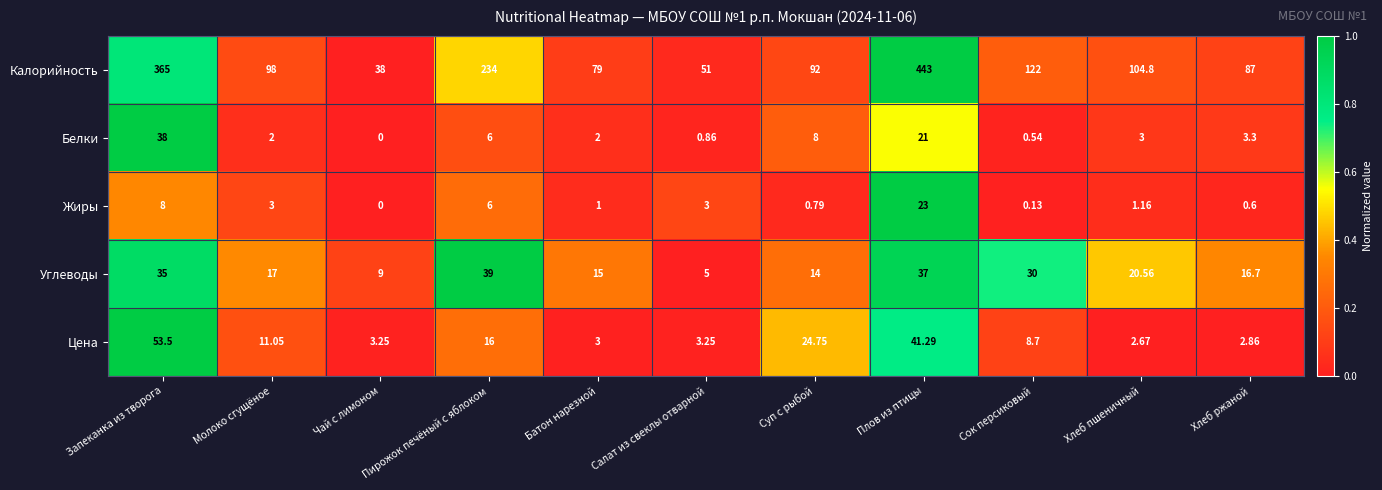

At which category is the sum across all series the highest?

Плов из птицы